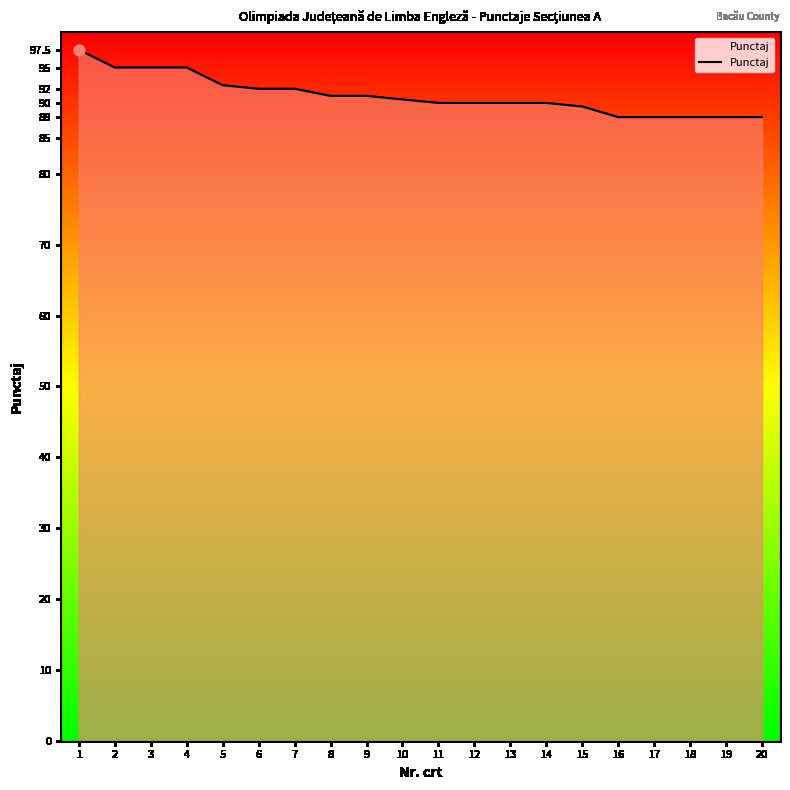

What is the ratio of the value at 4 to the value at 2?

1.0